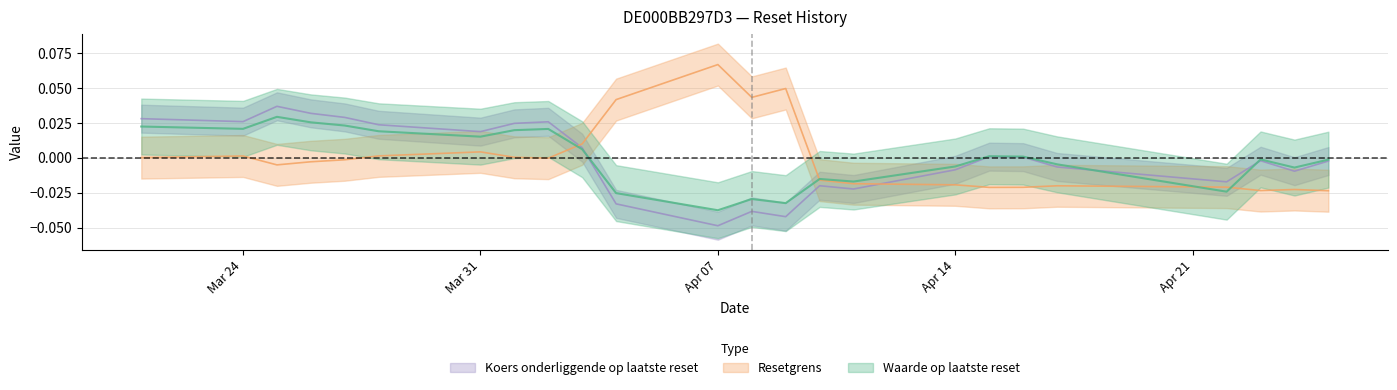

In Koers onderliggende op laatste reset, how many points are lower than both neighbors (excluding endpoints)?

7